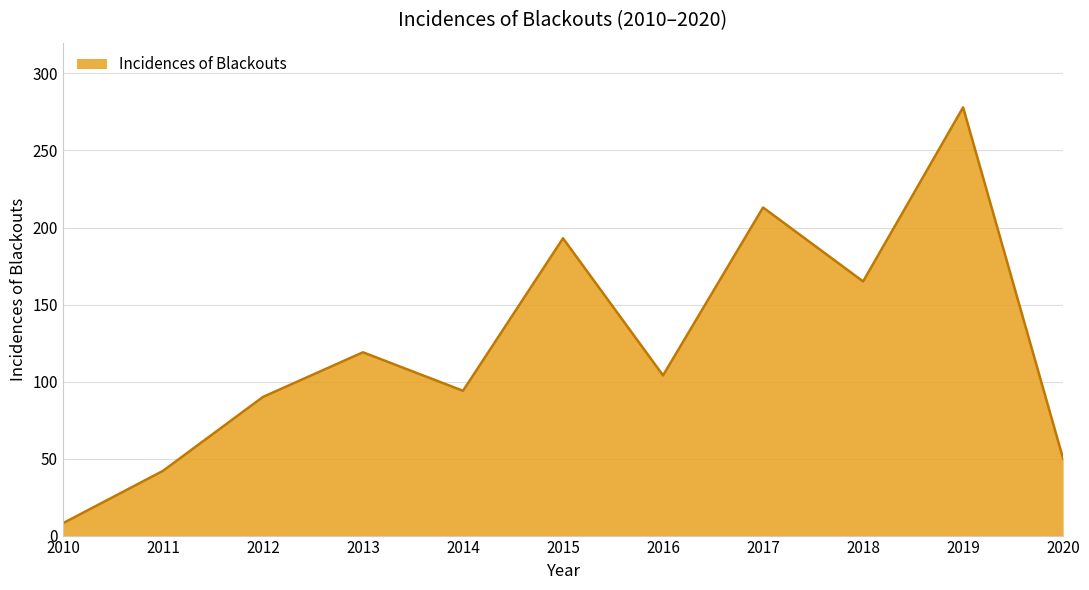

Reading left to right, list all the values displayed in this chart.

2010=8	2011=42	2012=90	2013=119	2014=94	2015=193	2016=104	2017=213	2018=165	2019=278	2020=50